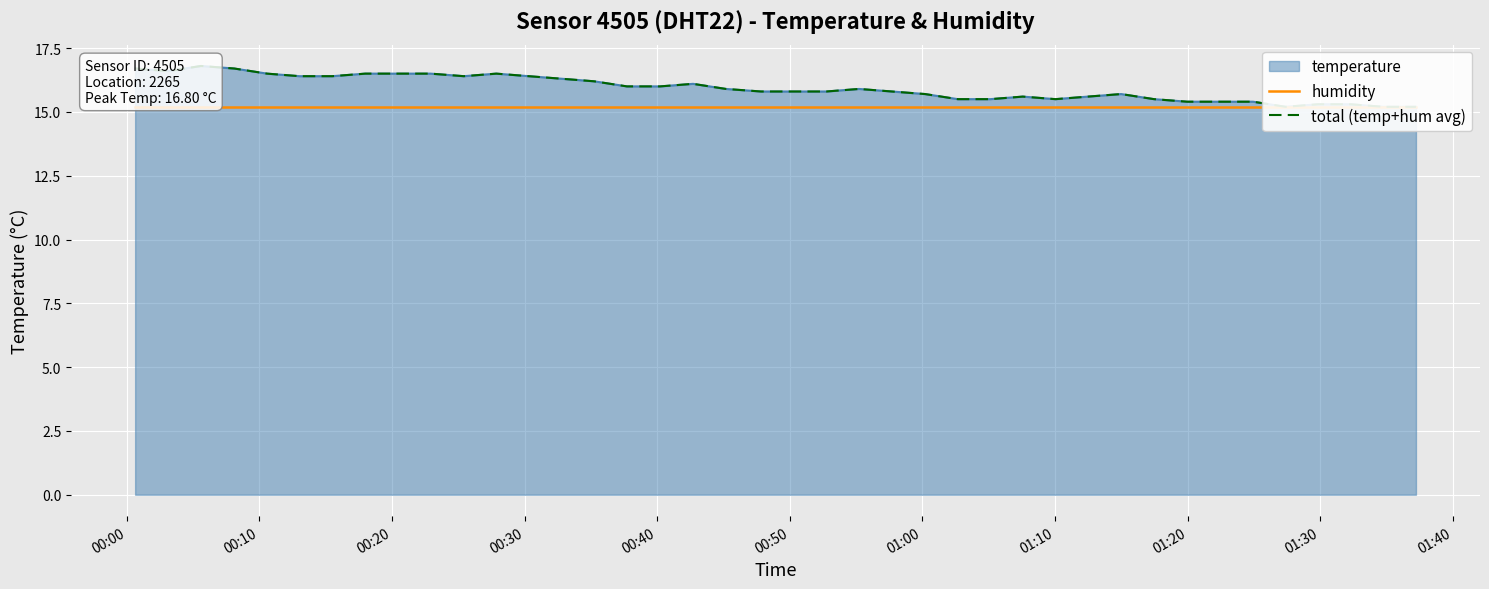

Is it true that humidity equals 6.3 at 14?

False